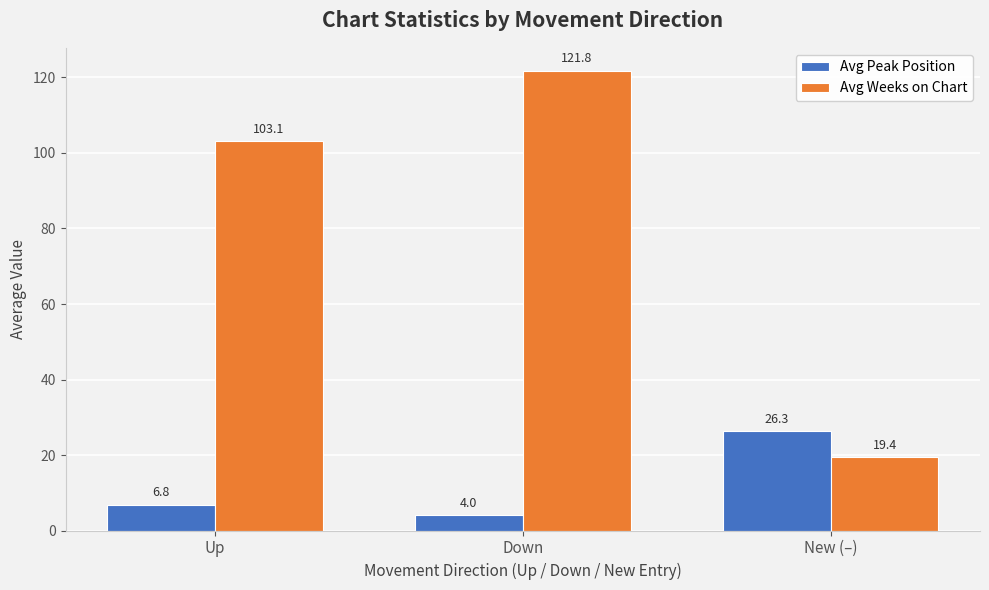

List the series in order of their peak value, highest first.

Avg Weeks on Chart, Avg Peak Position